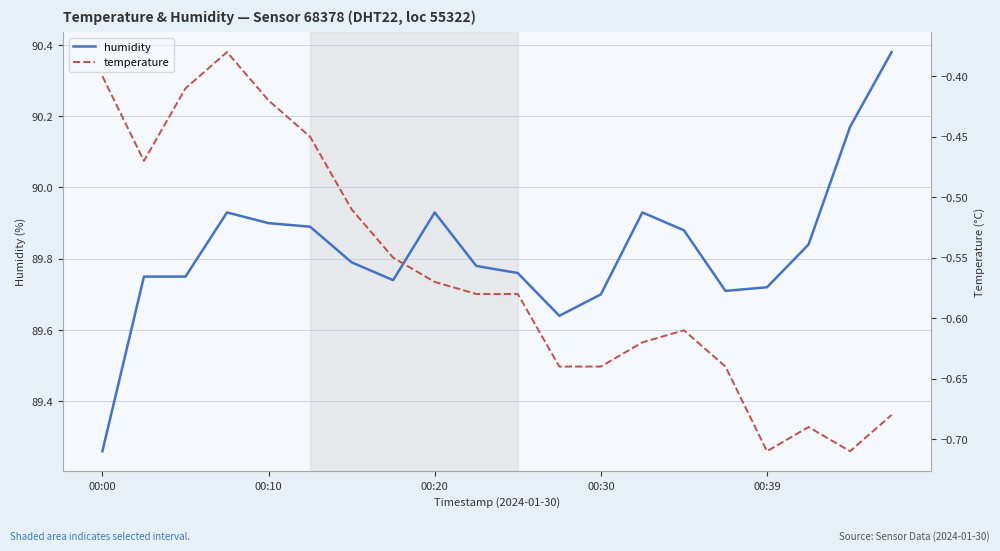

In temperature, how many points are lower than both neighbors (excluding endpoints)?

3